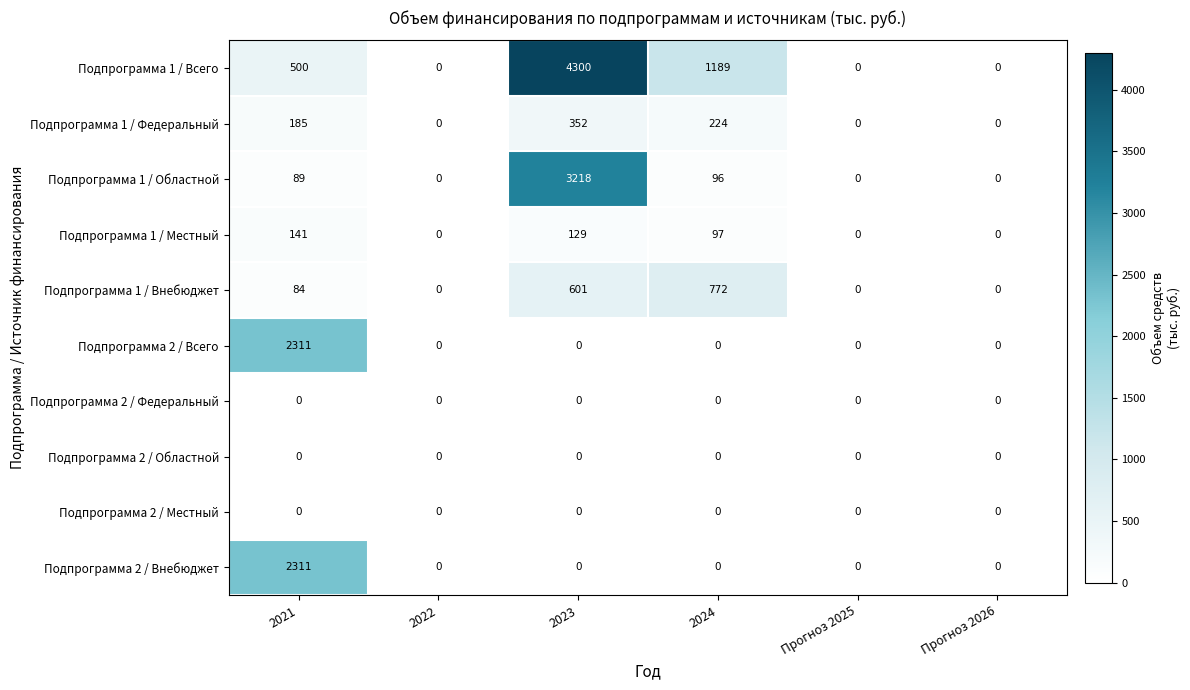

What is the difference between the Подпрограмма 2 / Всего values at Прогноз 2025 and 2021?

2311